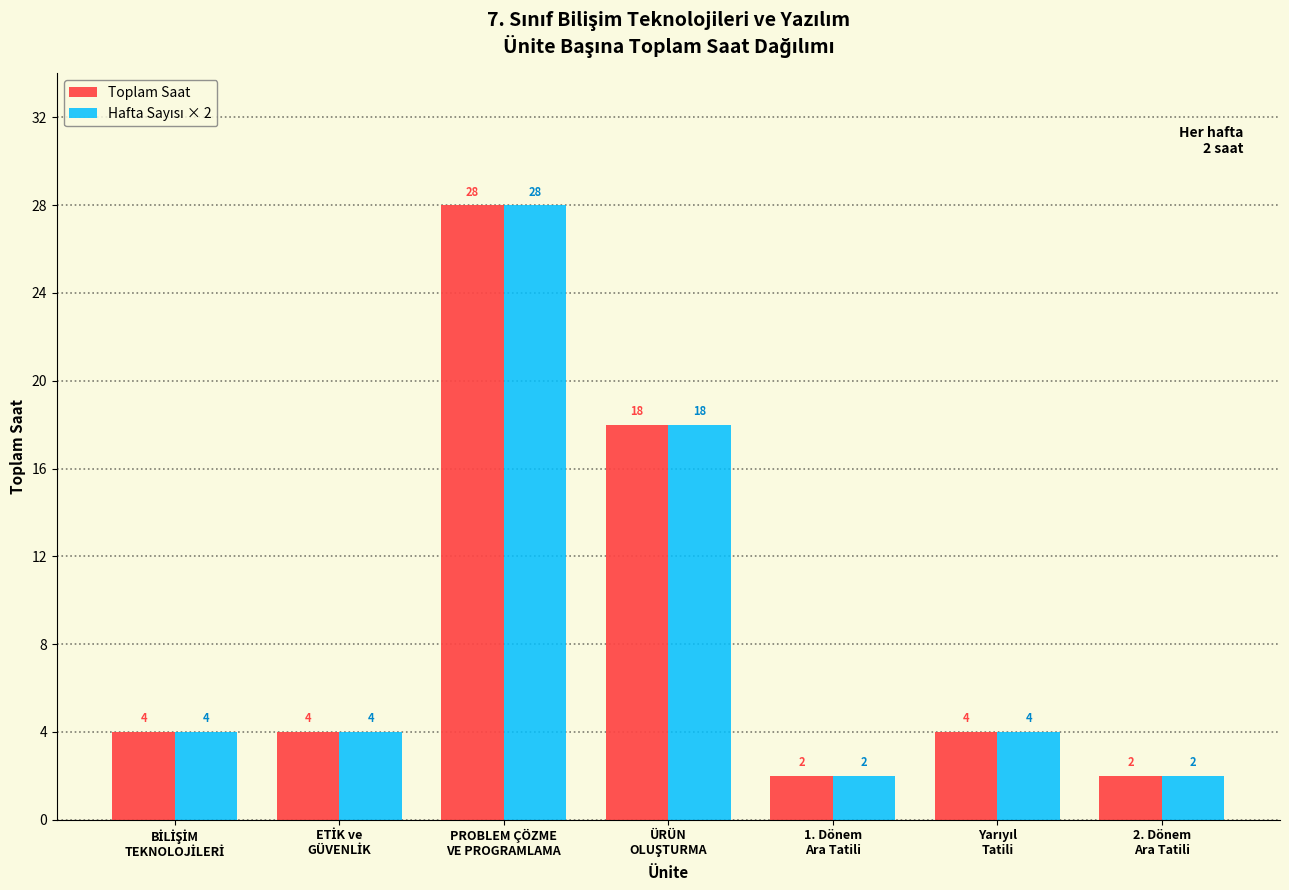

What is the sum of all Toplam Saat values?

62